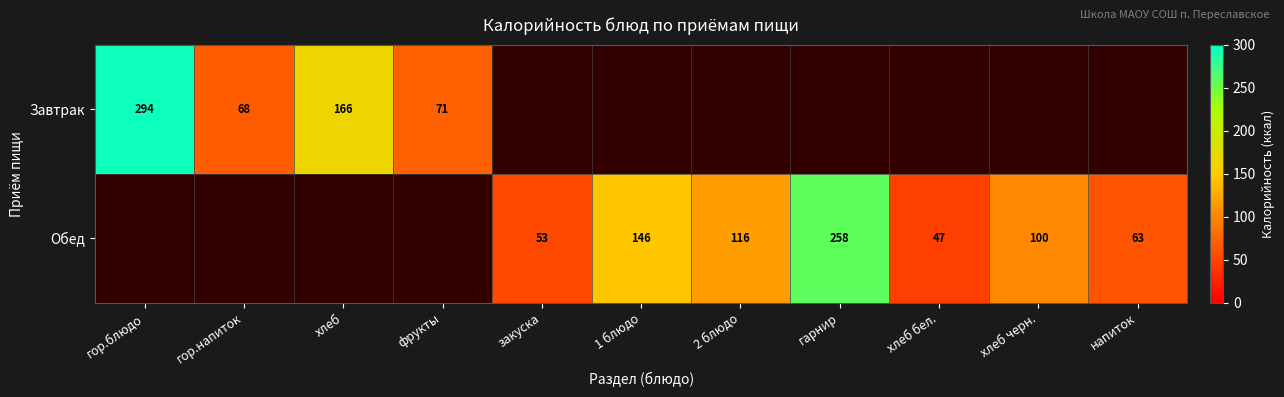

True or false: Завтрак has a value of 107 at гор.блюдо.

False